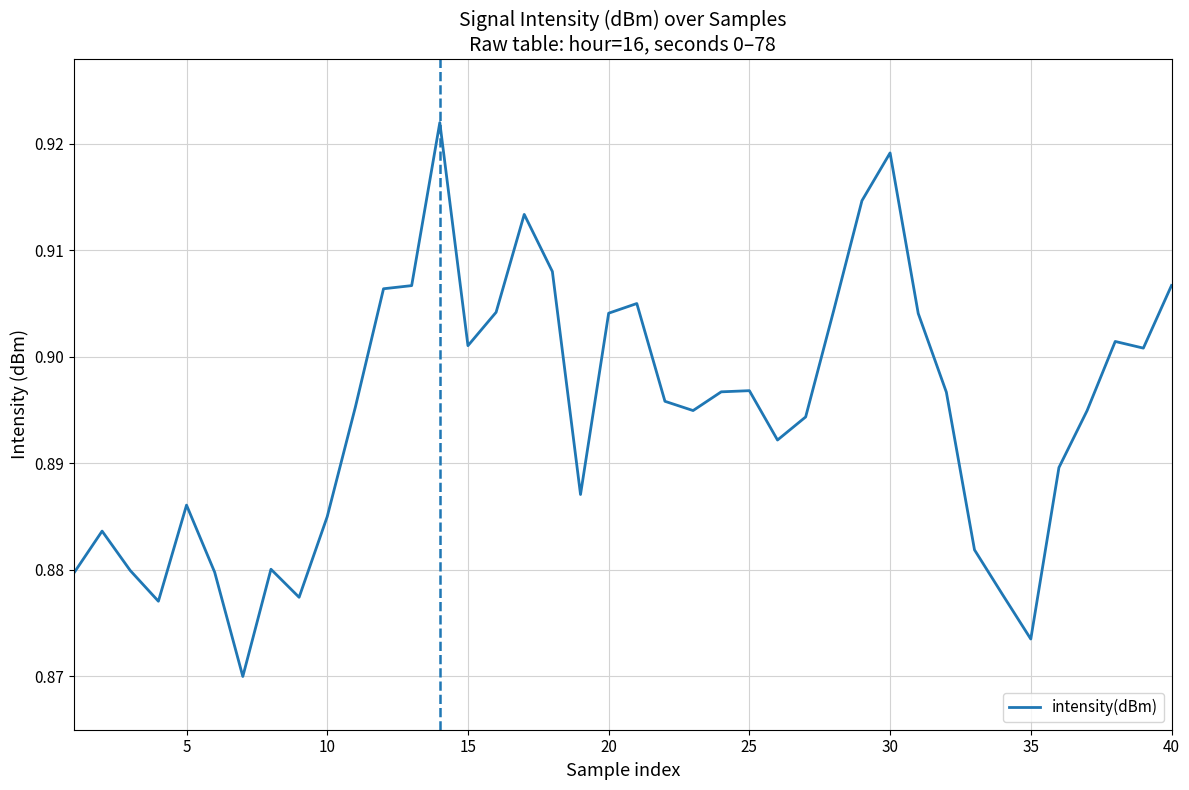

Reading right to left, extract all data points from this chart.

0.9	0.9	0.9	0.9	0.9	0.9	0.9	0.9	0.9	0.9	0.9	0.9	0.9	0.9	0.9	0.9	0.9	0.9	0.9	0.9	0.9	0.9	0.9	0.9	0.9	0.9	0.9	0.9	0.9	0.9	0.9	0.9	0.9	0.9	0.9	0.9	0.9	0.9	0.9	0.9